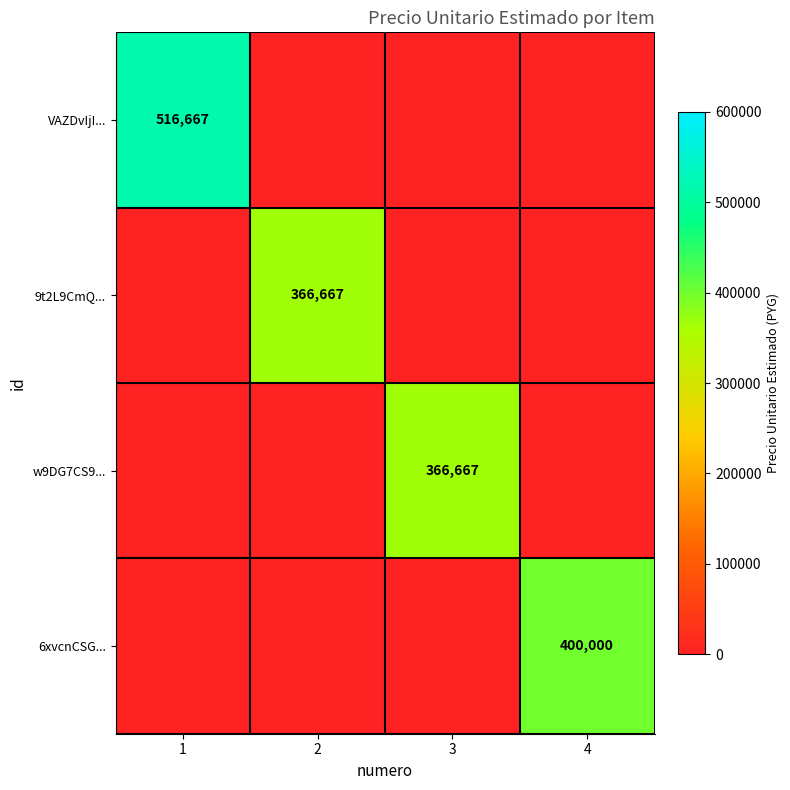

The 9t2L9CmQ... series shows 366667 at 2. True or false?

True